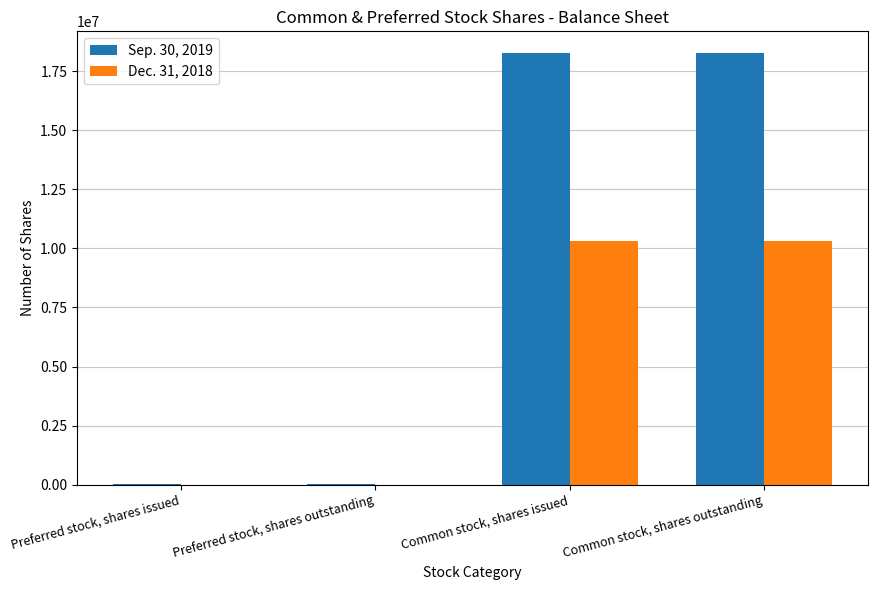

What is the greatest value displayed?

18277807